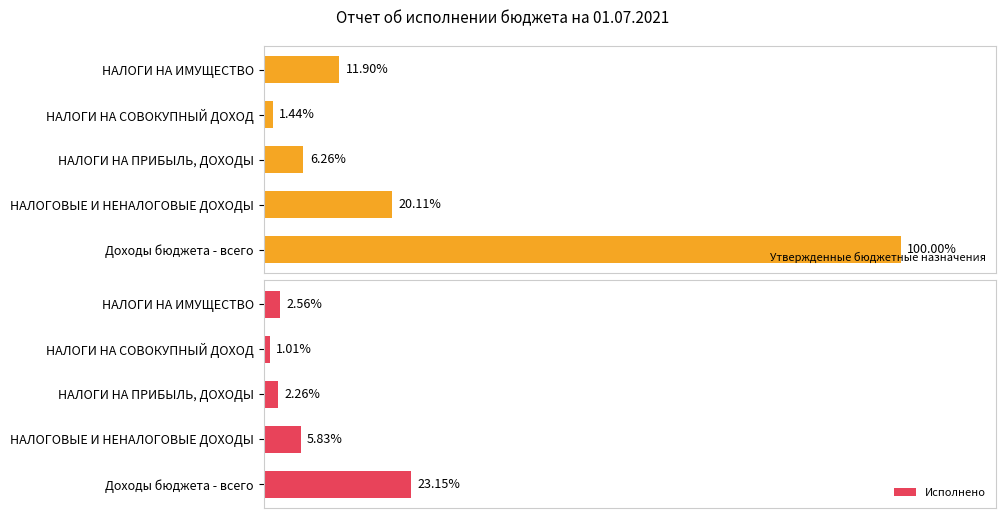

How many categories are shown in the chart?

5